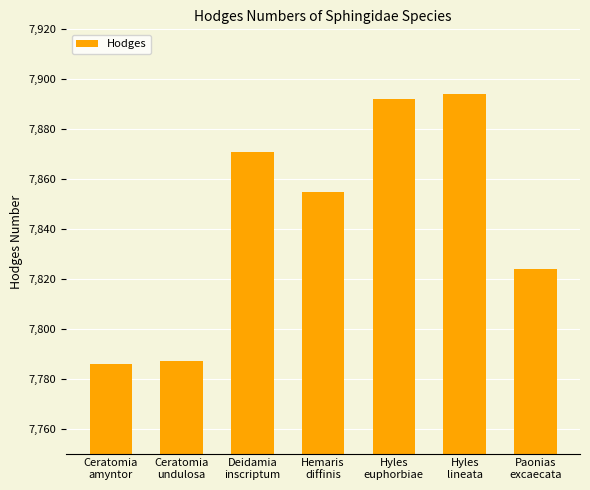

Is it true that the value at Hemaris
diffinis is 13237?

False